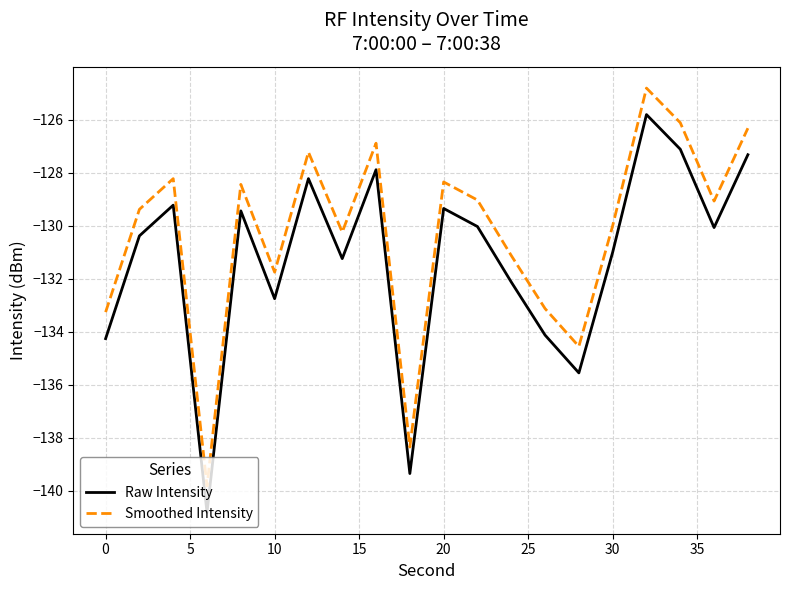

What is the greatest value displayed?

-124.8